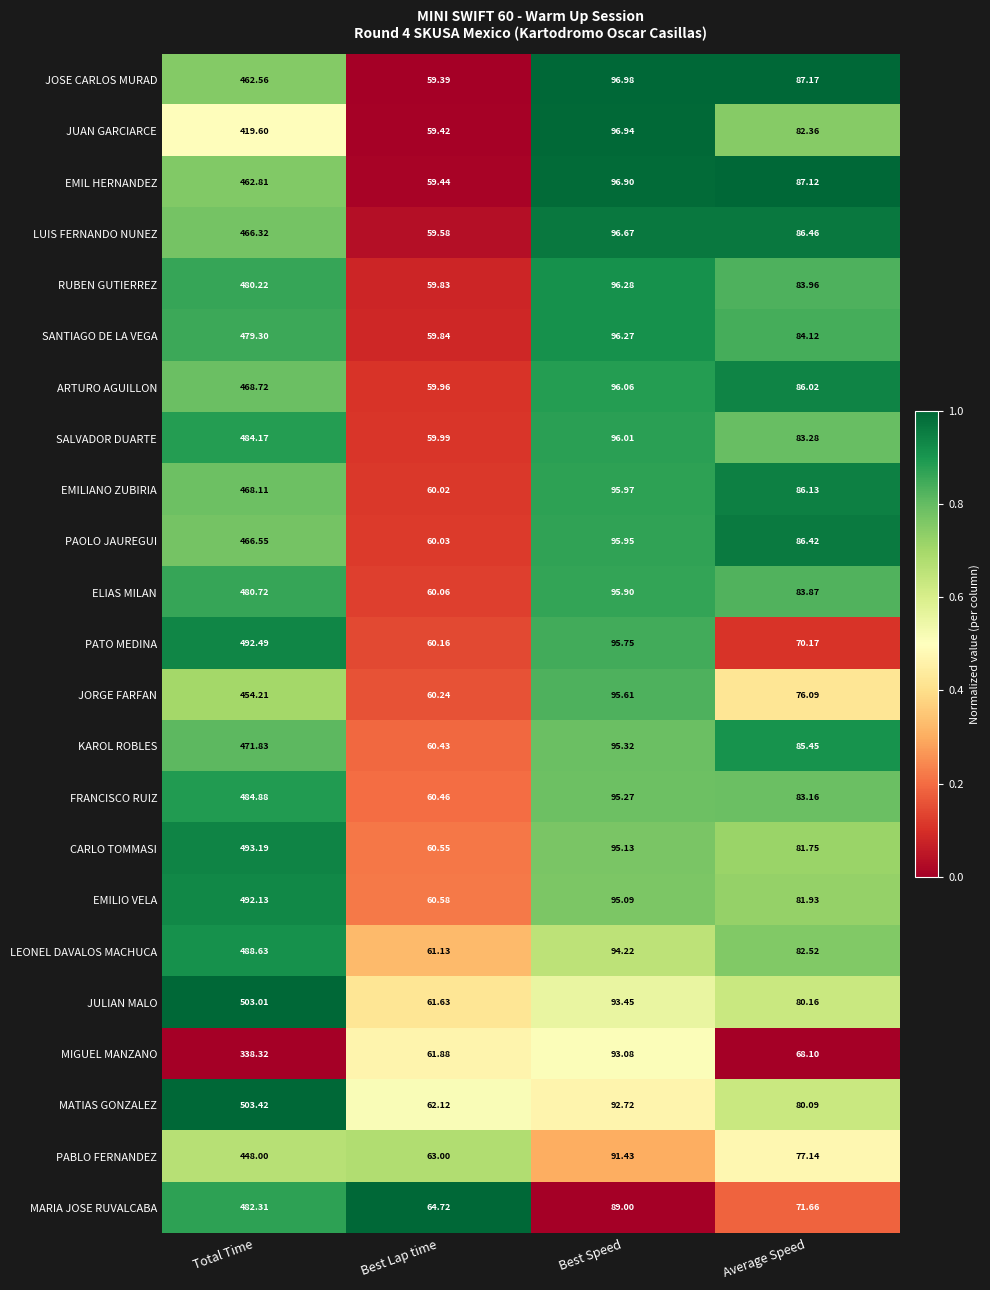

Where is ARTURO AGUILLON nearest to the value 264?

Best Speed